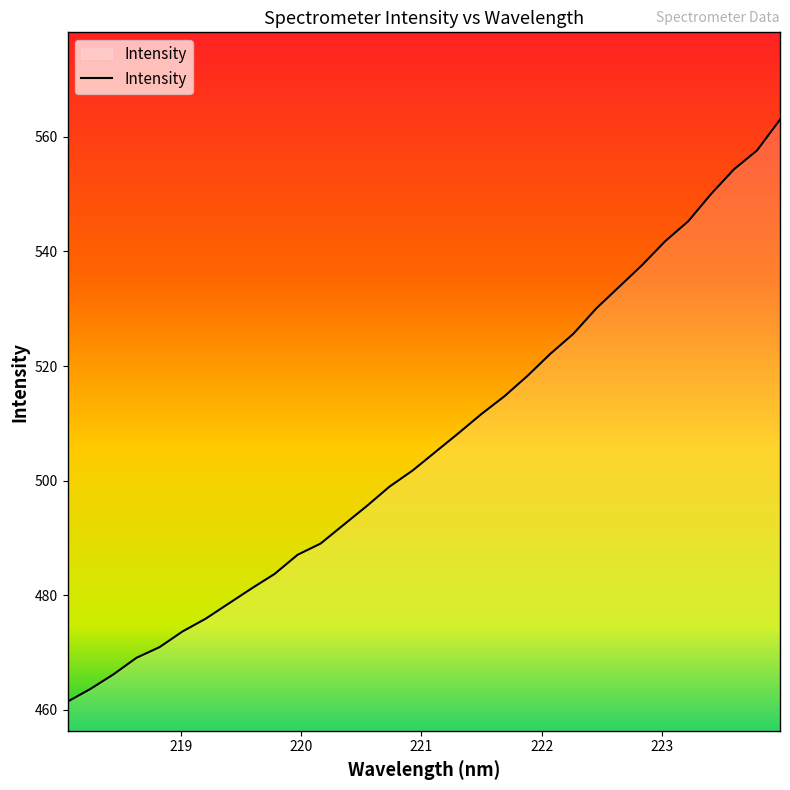

What is the sum of all values?

16208.4